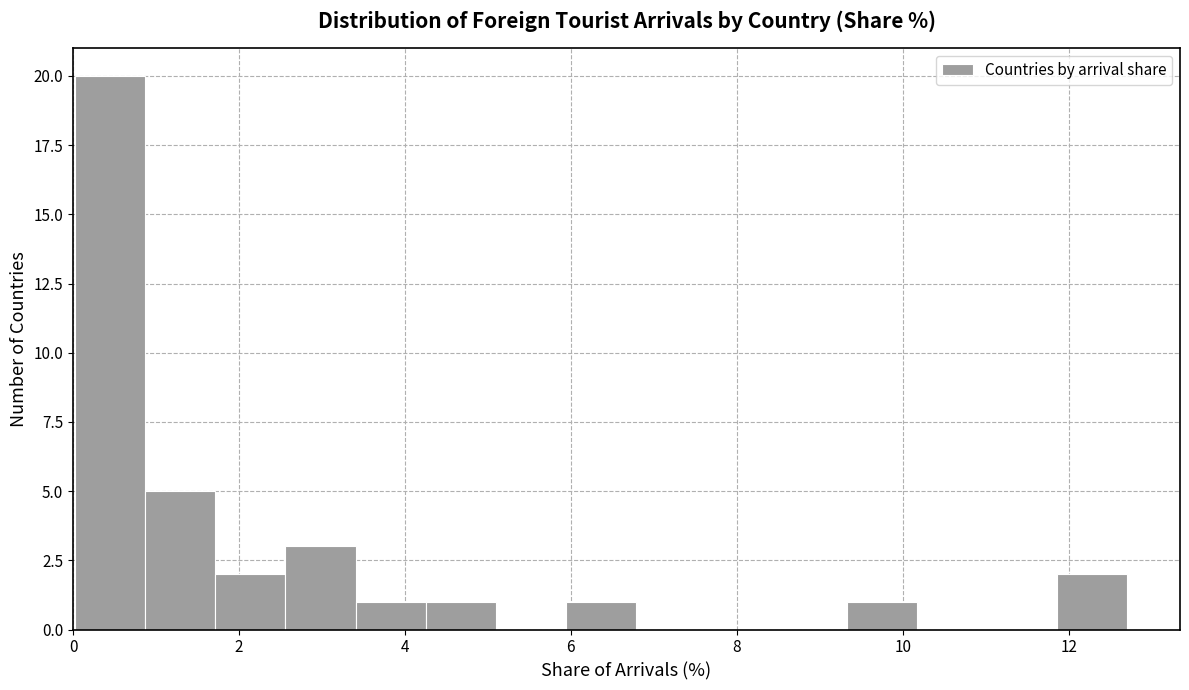

Which range on the x-axis has the tallest bar?

0.0 to 0.8